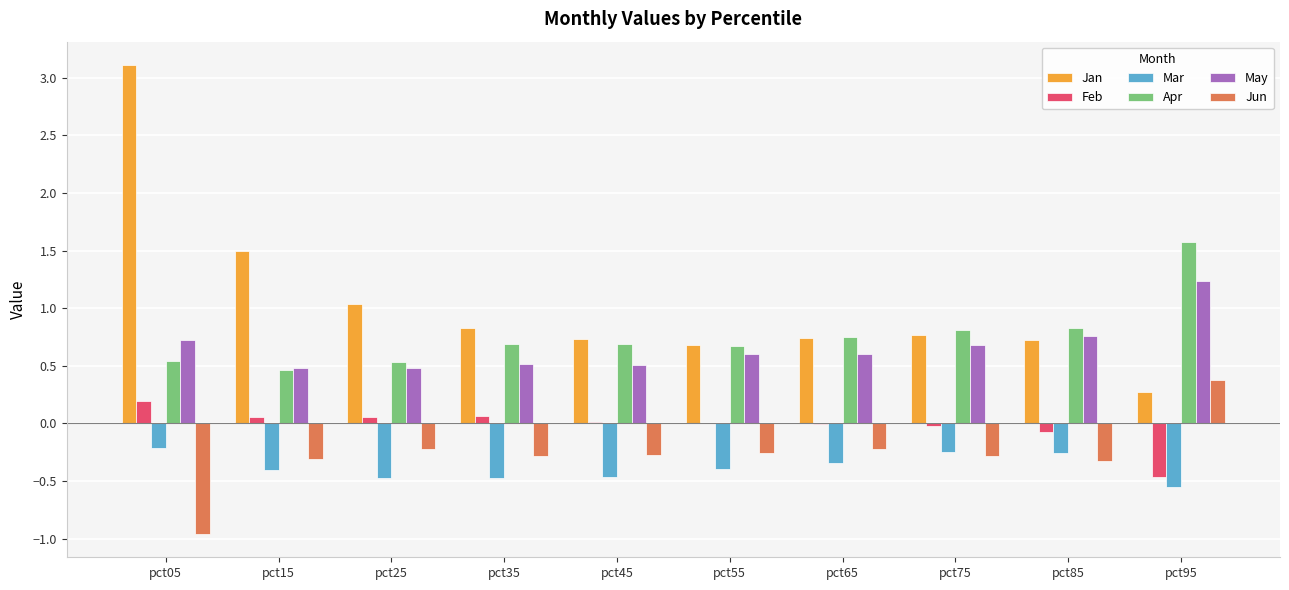

At which label does May reach its peak?

pct95